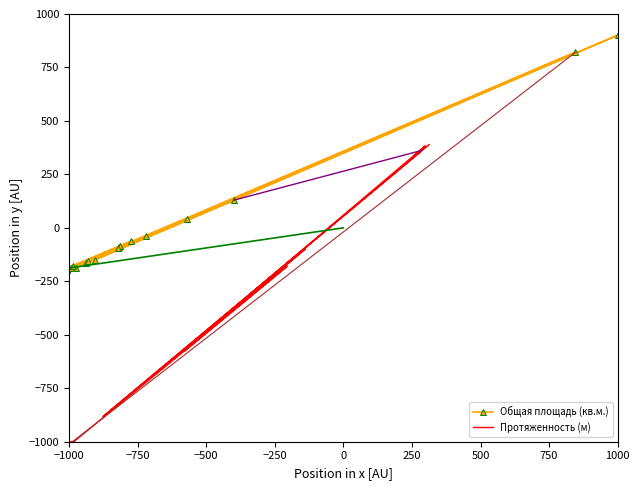

At which category does Общая площадь (кв.м.) reach its first local peak?

−500